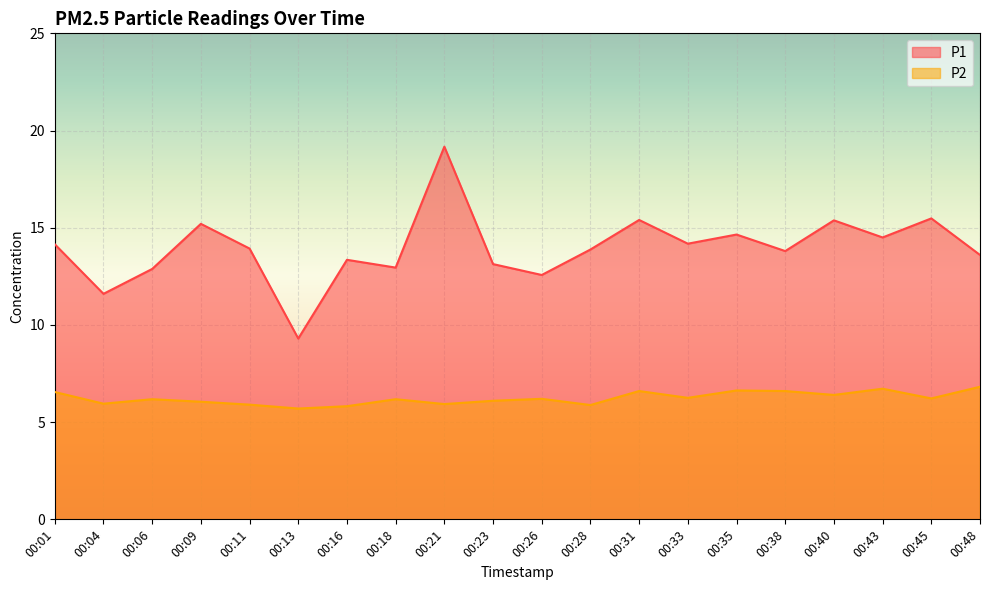

What is the spread (max minus min) of values at 00:31?

8.8